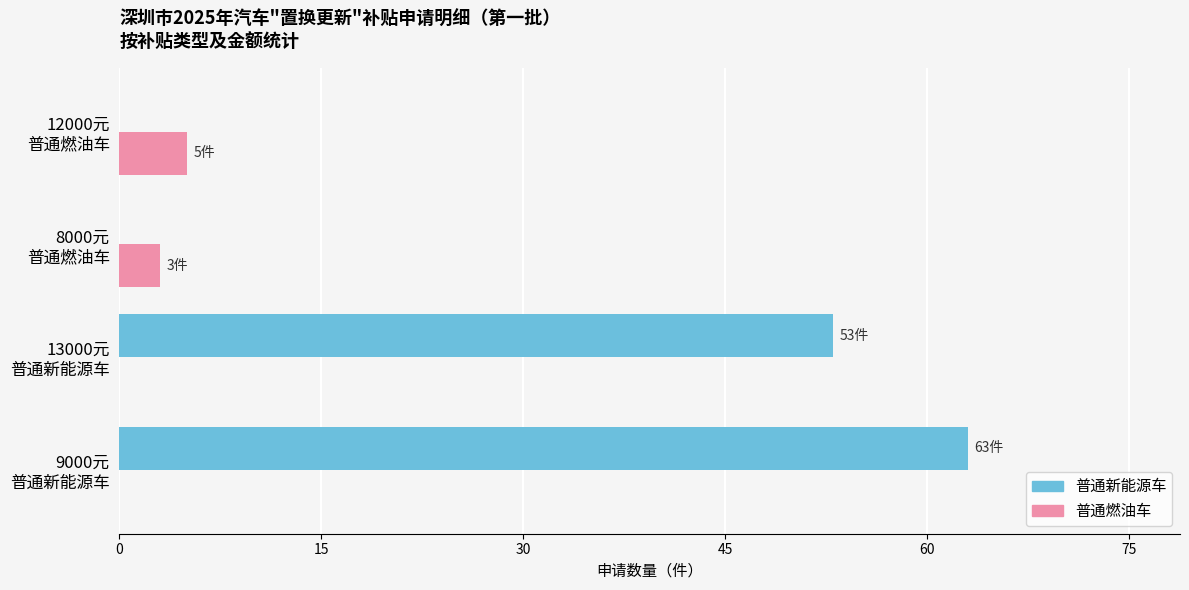

How many 普通燃油车 values are between 0 and 5?

4